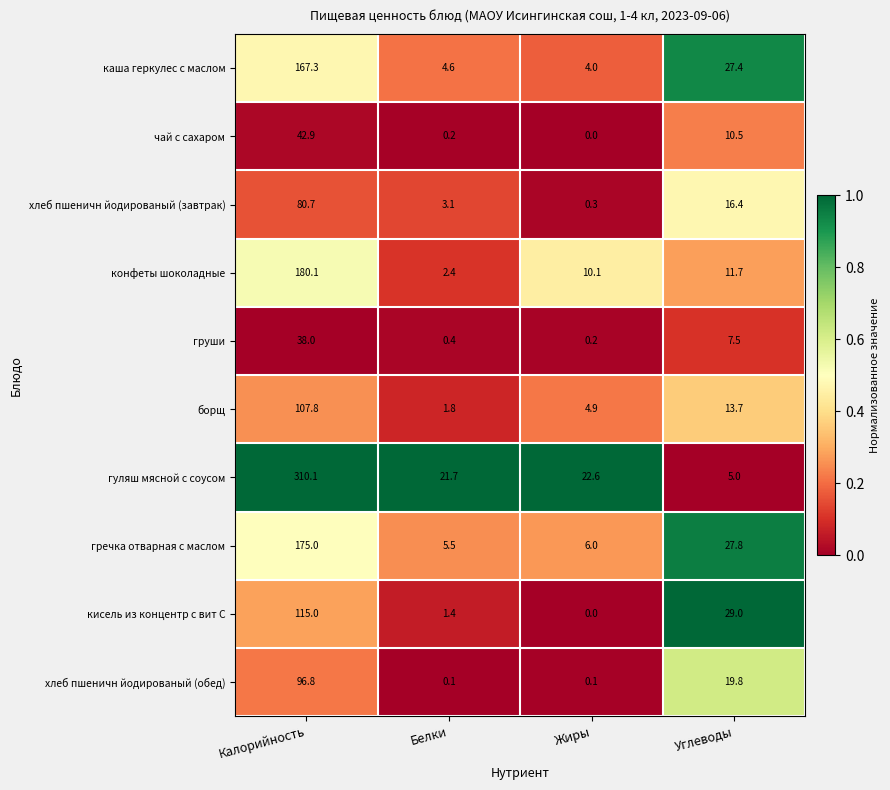

How many positive values does the кисель из концентр с вит С series have?

3